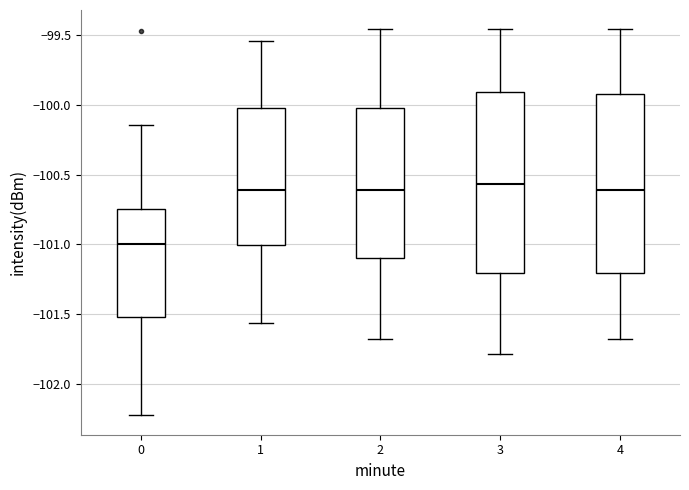

Reading left to right, transcribe this box plot: for each box, give where its median line is, the range the box spans, and where its two whiskers end, as read against the y-axis. The values are not printed on the chart, so give them approximately, as read against the axis.

0: median -101.00, box -101.50 to -100.75, whiskers -102.25 to -100.15
1: median -100.60, box -101.00 to -100.00, whiskers -101.55 to -99.55
2: median -100.60, box -101.10 to -100.00, whiskers -101.70 to -99.45
3: median -100.55, box -101.20 to -99.90, whiskers -101.80 to -99.45
4: median -100.60, box -101.20 to -99.90, whiskers -101.70 to -99.45